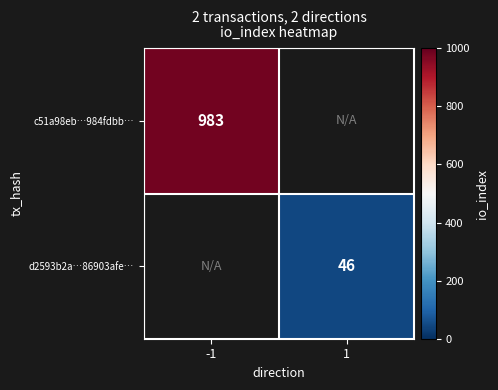

The c51a98eb…984fdbb… series shows 1440 at -1. True or false?

False